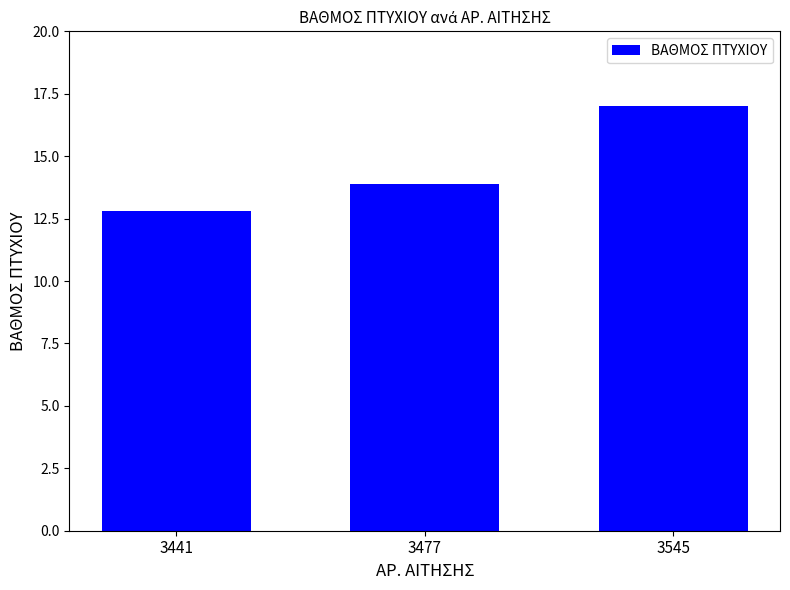

Which category has the lowest value across all series?

3441